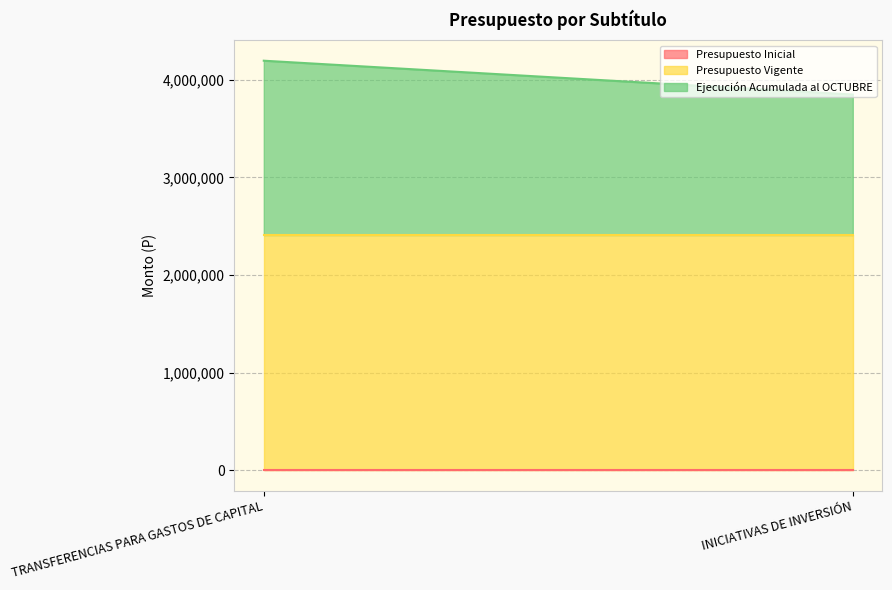

Reading right to left, transcribe all the data shown in this chart.

Presupuesto Inicial: INICIATIVAS DE INVERSIÓN=0	TRANSFERENCIAS PARA GASTOS DE CAPITAL=0
Presupuesto Vigente: INICIATIVAS DE INVERSIÓN=2410485	TRANSFERENCIAS PARA GASTOS DE CAPITAL=2410485
Ejecución Acumulada al OCTUBRE: INICIATIVAS DE INVERSIÓN=1439371	TRANSFERENCIAS PARA GASTOS DE CAPITAL=1786379